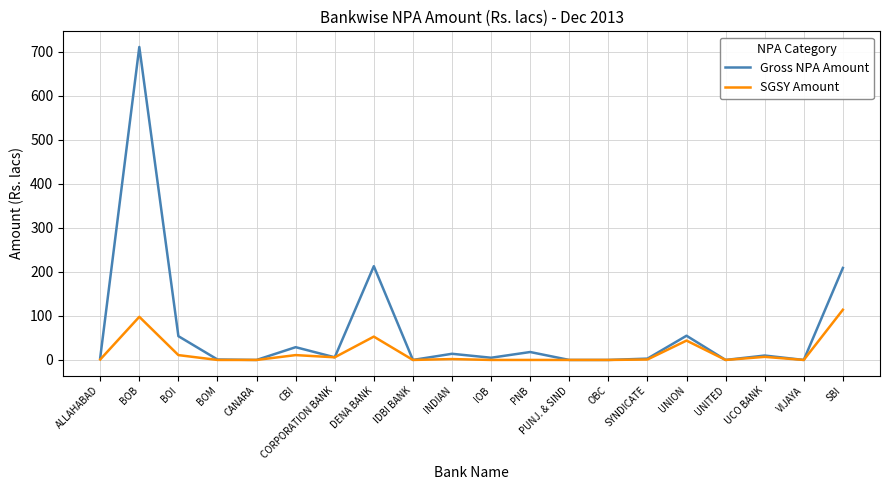

List the series in order of their peak value, lowest first.

SGSY Amount, Gross NPA Amount